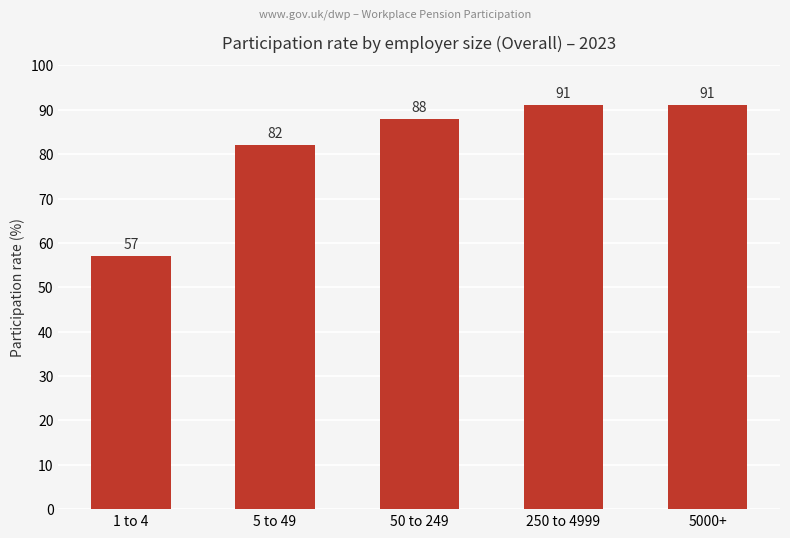

How many data points are less than 88?

2